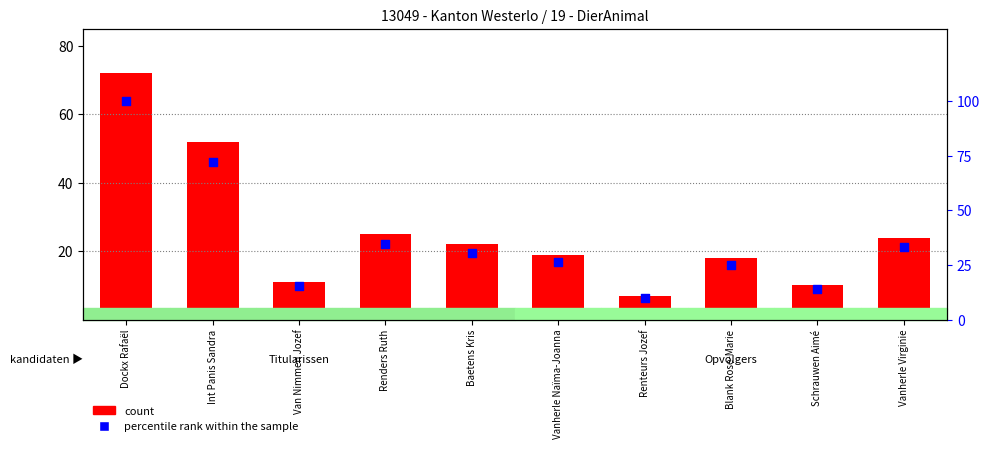

Which series reaches the maximum Y coordinate?

percentile rank within the sample